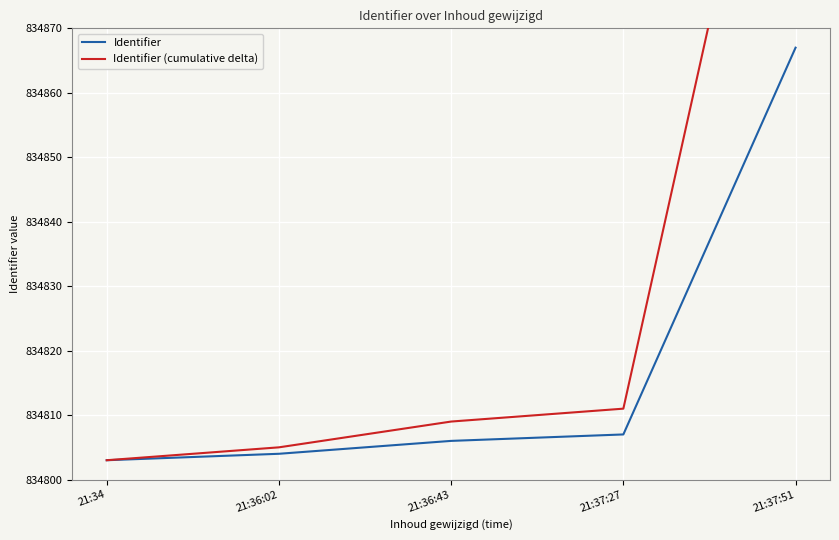

What is the sum of the Identifier values at 21:36:02 and 21:36:43?

1669610